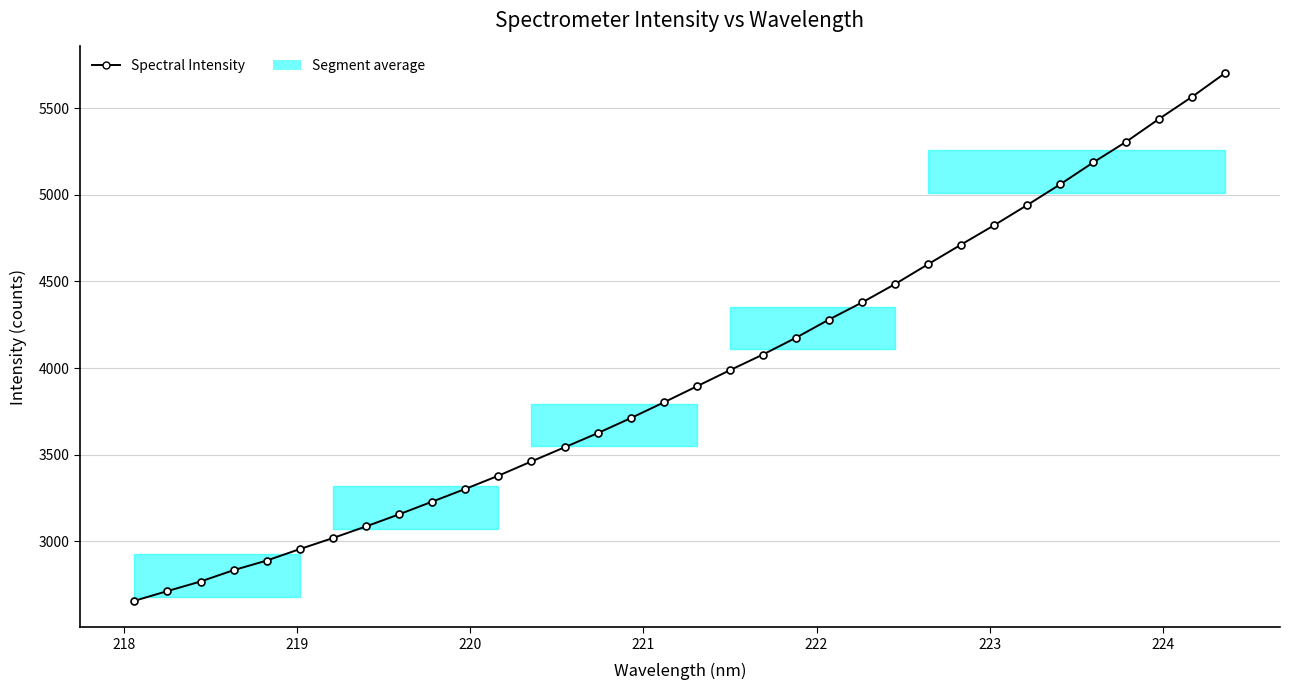

How many values are below 3894?

17